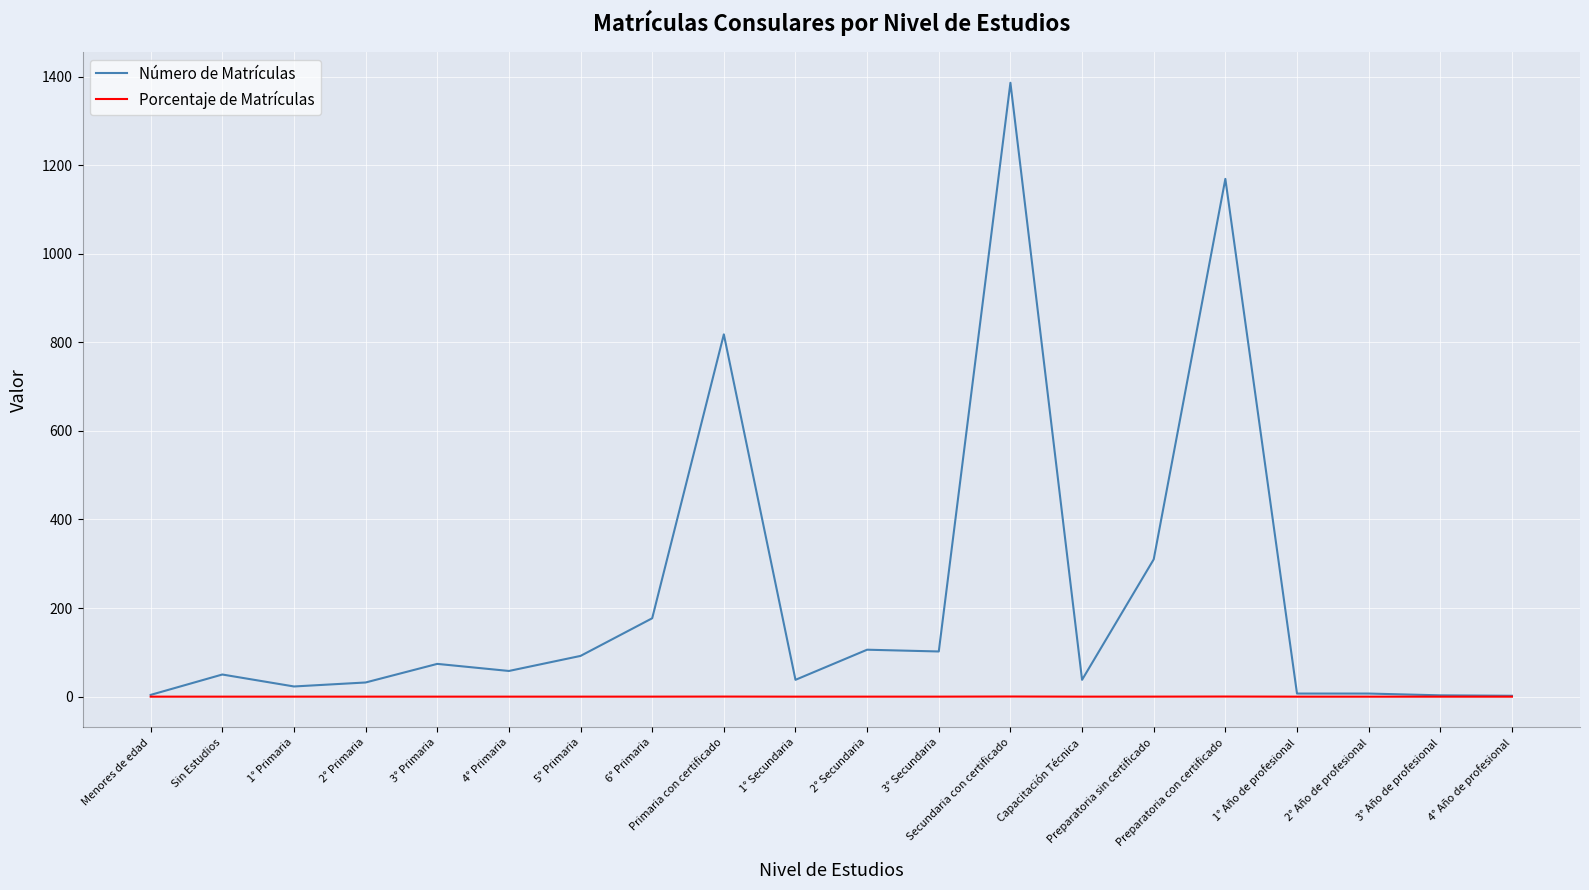

What is the greatest value displayed?

1386.0